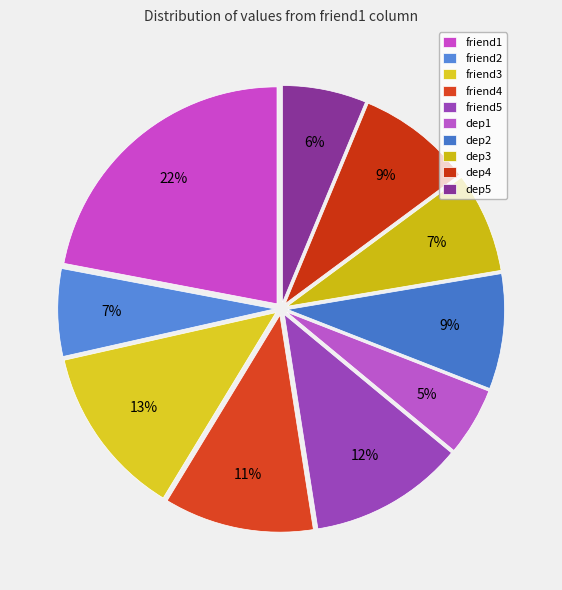

Is there a majority slice in this chart?

No